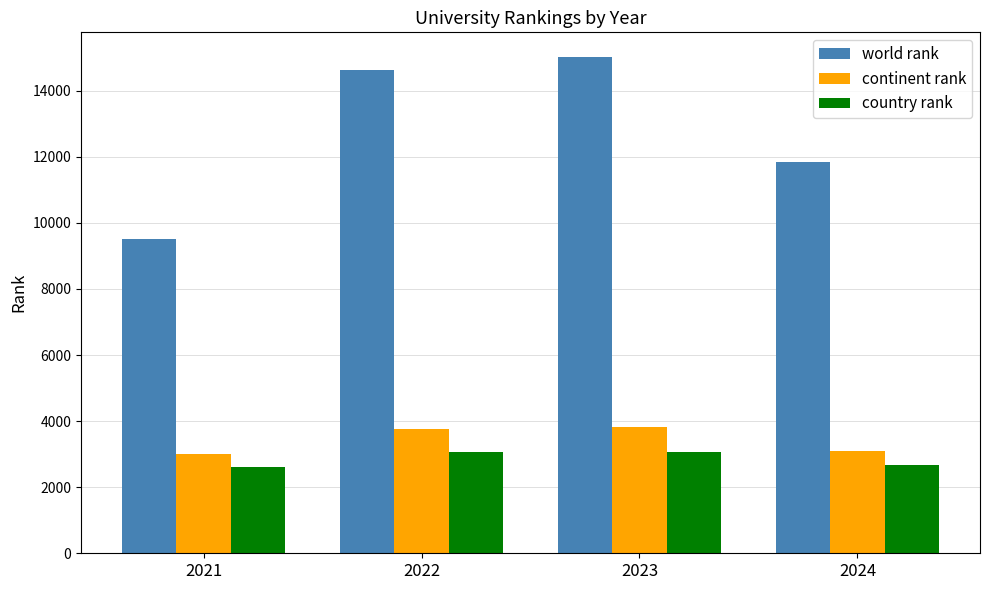

How many data points in country rank are less than 3053?

2